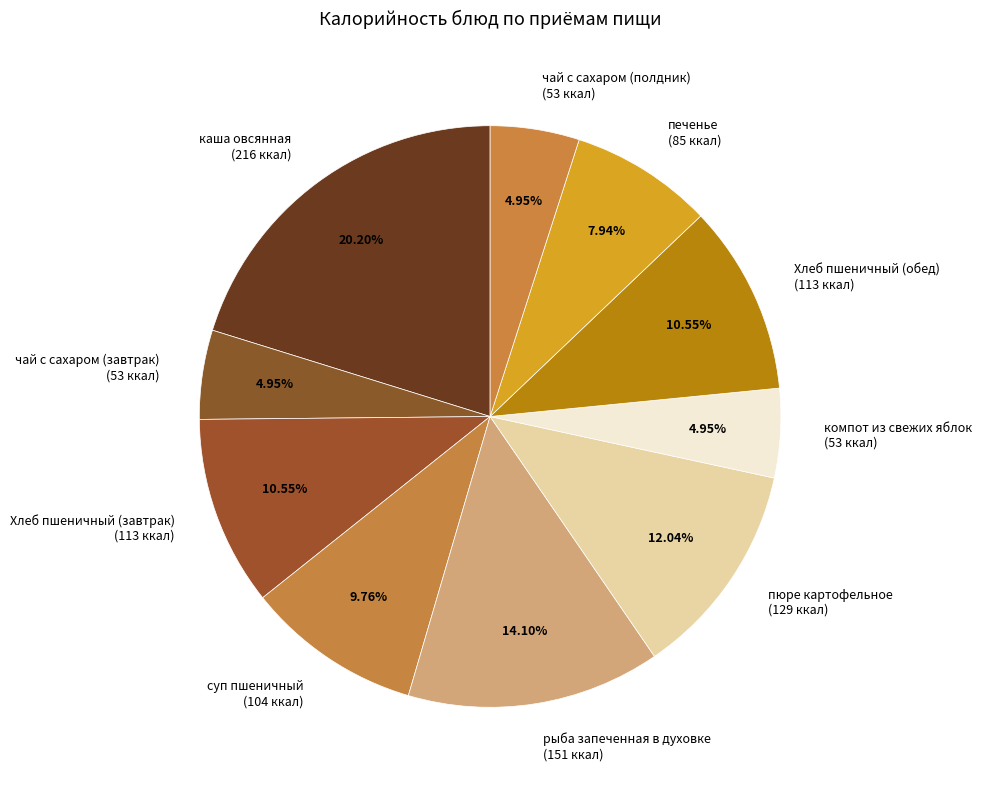

How many slices are in this pie chart?

10